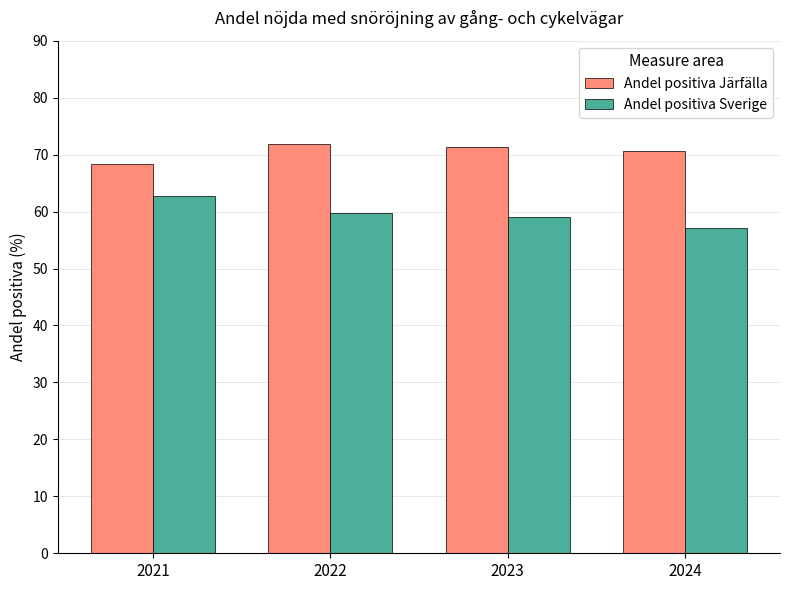

What is the total value across all series at 2021?

131.1